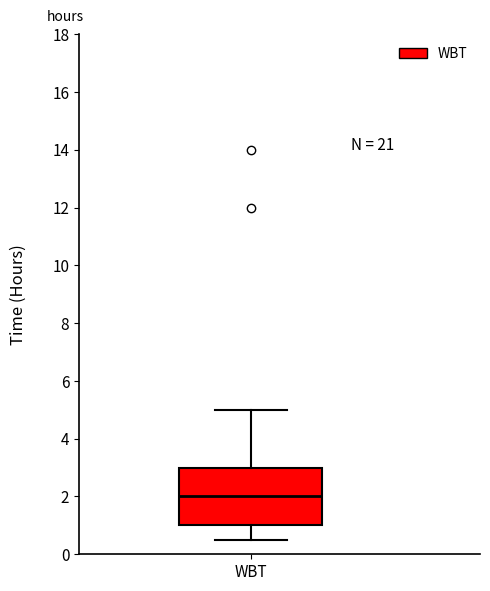

Read this box plot against the y-axis: the position of the median line, the range covered by the box, and the ends of both whiskers. The values are not printed on the chart, so give them approximately, as read against the axis.

median 2.0, box 1.0 to 3.0, whiskers 0.6 to 5.0